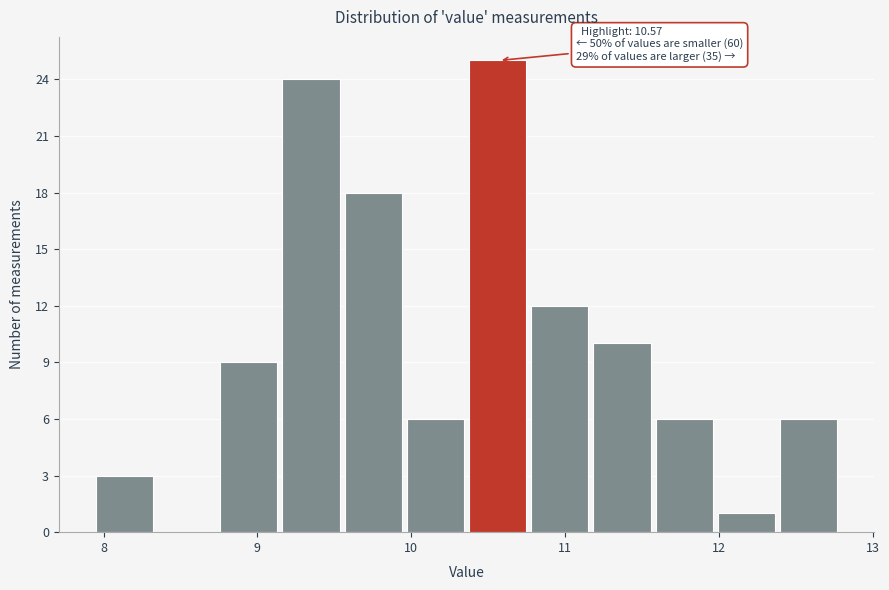

Which range on the x-axis has the tallest bar?

10.4 to 10.8